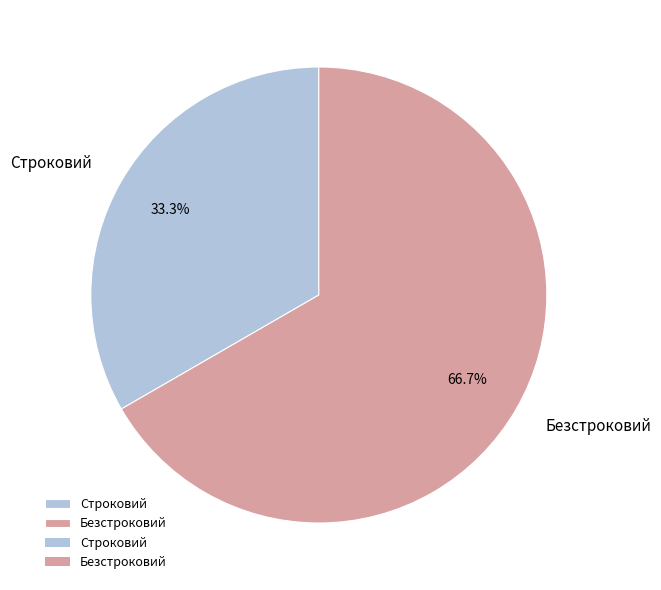

What is the largest slice in the pie chart?

Безстроковий